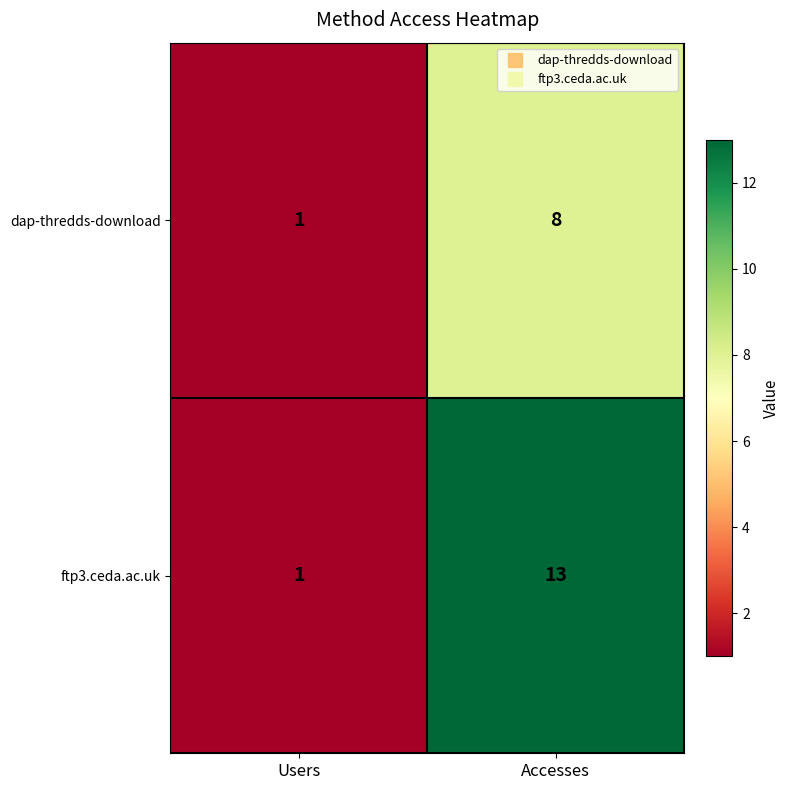

The value of dap-thredds-download at Accesses is 8. True or false?

True